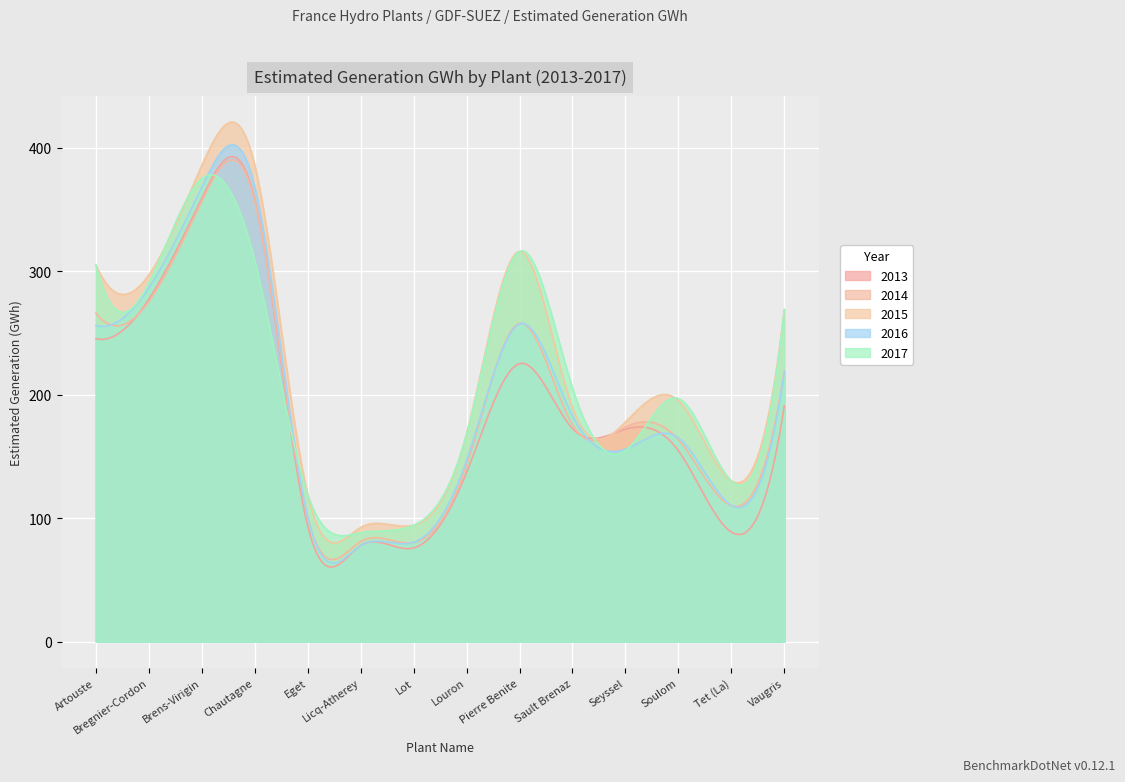

What are all the series names shown in the legend?

2013, 2014, 2015, 2016, 2017